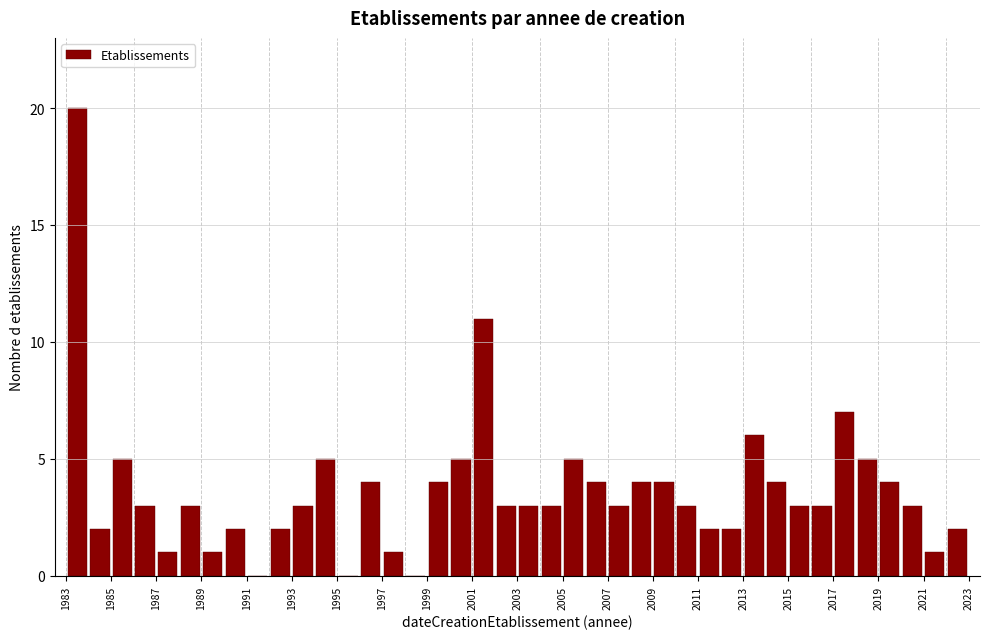

Reading left to right, transcribe this chart: for each bar, give the range it covers on the x-axis and its height. The values are not printed on the chart, so give them approximately, as read against the axis.

1983 to 1984: 20
1984 to 1985: 2
1985 to 1986: 5
1986 to 1987: 3
1987 to 1988: 1
1988 to 1989: 3
1989 to 1990: 1
1990 to 1991: 2
1991 to 1992: 0
1992 to 1993: 2
1993 to 1994: 3
1994 to 1995: 5
1995 to 1996: 0
1996 to 1997: 4
1997 to 1998: 1
1998 to 1999: 0
1999 to 2000: 4
2000 to 2001: 5
2001 to 2002: 11
2002 to 2003: 3
2003 to 2004: 3
2004 to 2005: 3
2005 to 2006: 5
2006 to 2007: 4
2007 to 2008: 3
2008 to 2009: 4
2009 to 2010: 4
2010 to 2011: 3
2011 to 2012: 2
2012 to 2013: 2
2013 to 2014: 6
2014 to 2015: 4
2015 to 2016: 3
2016 to 2017: 3
2017 to 2018: 7
2018 to 2019: 5
2019 to 2020: 4
2020 to 2021: 3
2021 to 2022: 1
2022 to 2023: 2